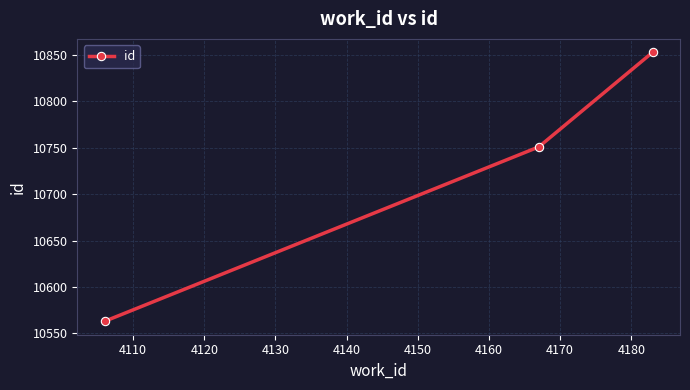

What is the difference between the second highest and minimum values?

188